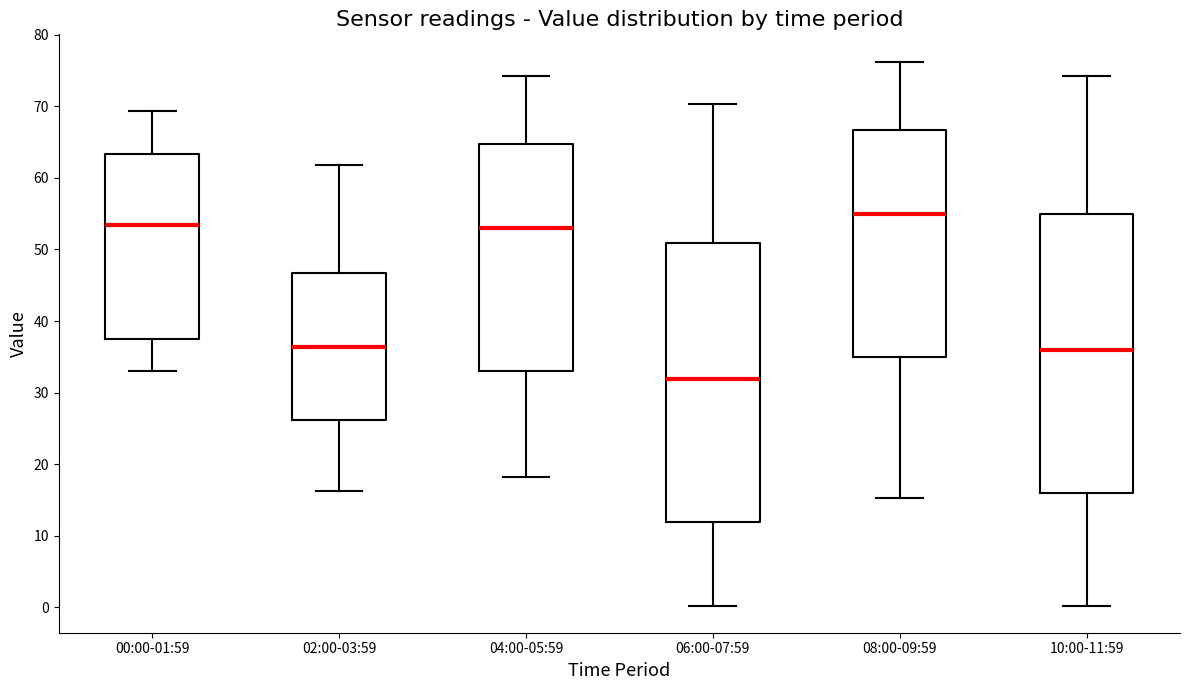

Reading left to right, read every box against the y-axis: the position of its median line, the range the box covers, and the ends of its whiskers. The values are not printed on the chart, so give them approximately, as read against the axis.

00:00-01:59: median 53, box 37 to 63, whiskers 33 to 69
02:00-03:59: median 36, box 26 to 47, whiskers 16 to 62
04:00-05:59: median 53, box 33 to 65, whiskers 18 to 74
06:00-07:59: median 32, box 12 to 51, whiskers 0 to 70
08:00-09:59: median 55, box 35 to 67, whiskers 15 to 76
10:00-11:59: median 36, box 16 to 55, whiskers 0 to 74